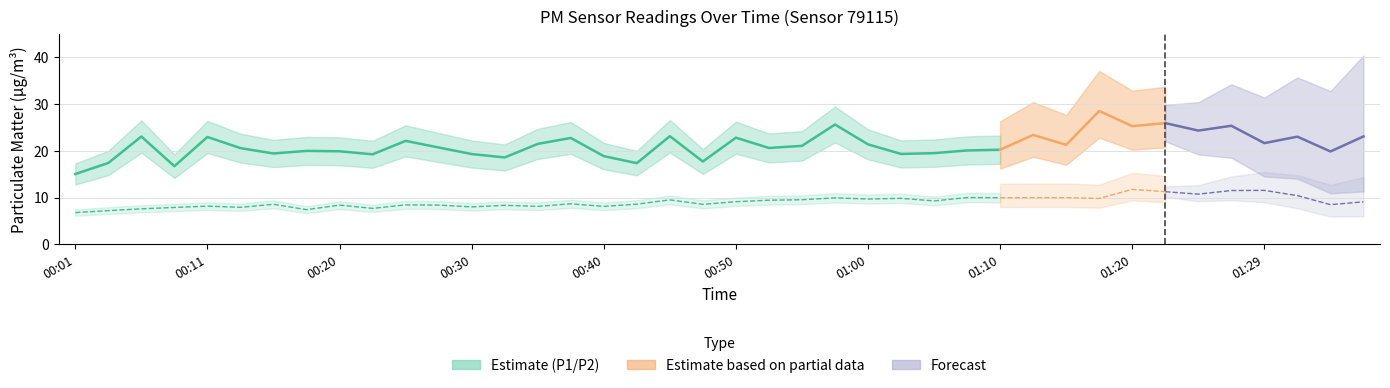

True or false: P2 and P1 intersect in this chart.

False